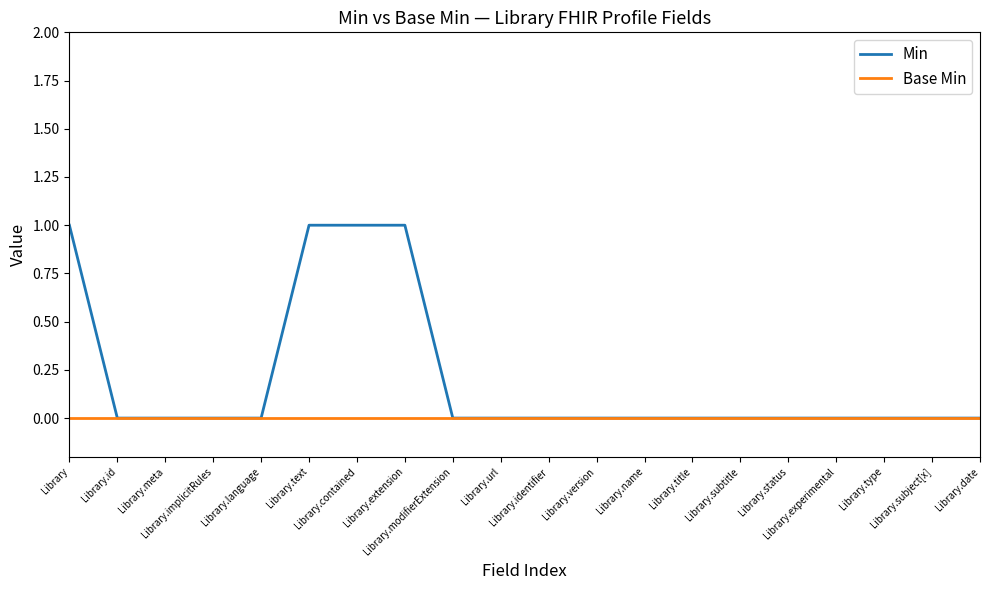

Which series has the largest total across all categories?

Min